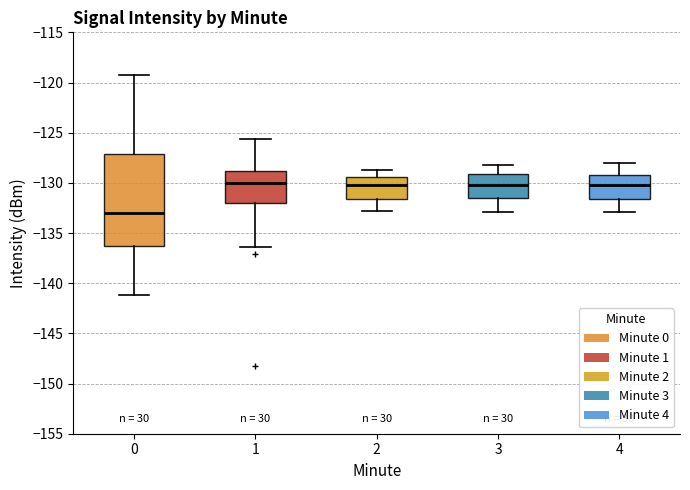

Reading left to right, read every box against the y-axis: the position of its median line, the range the box covers, and the ends of its whiskers. The values are not printed on the chart, so give them approximately, as read against the axis.

0: median -133.0, box -136.5 to -127.0, whiskers -141.0 to -119.0
1: median -130.0, box -132.0 to -129.0, whiskers -136.5 to -125.5
2: median -130.0, box -131.5 to -129.5, whiskers -133.0 to -128.5
3: median -130.0, box -131.5 to -129.0, whiskers -133.0 to -128.0
4: median -130.0, box -131.5 to -129.0, whiskers -133.0 to -128.0